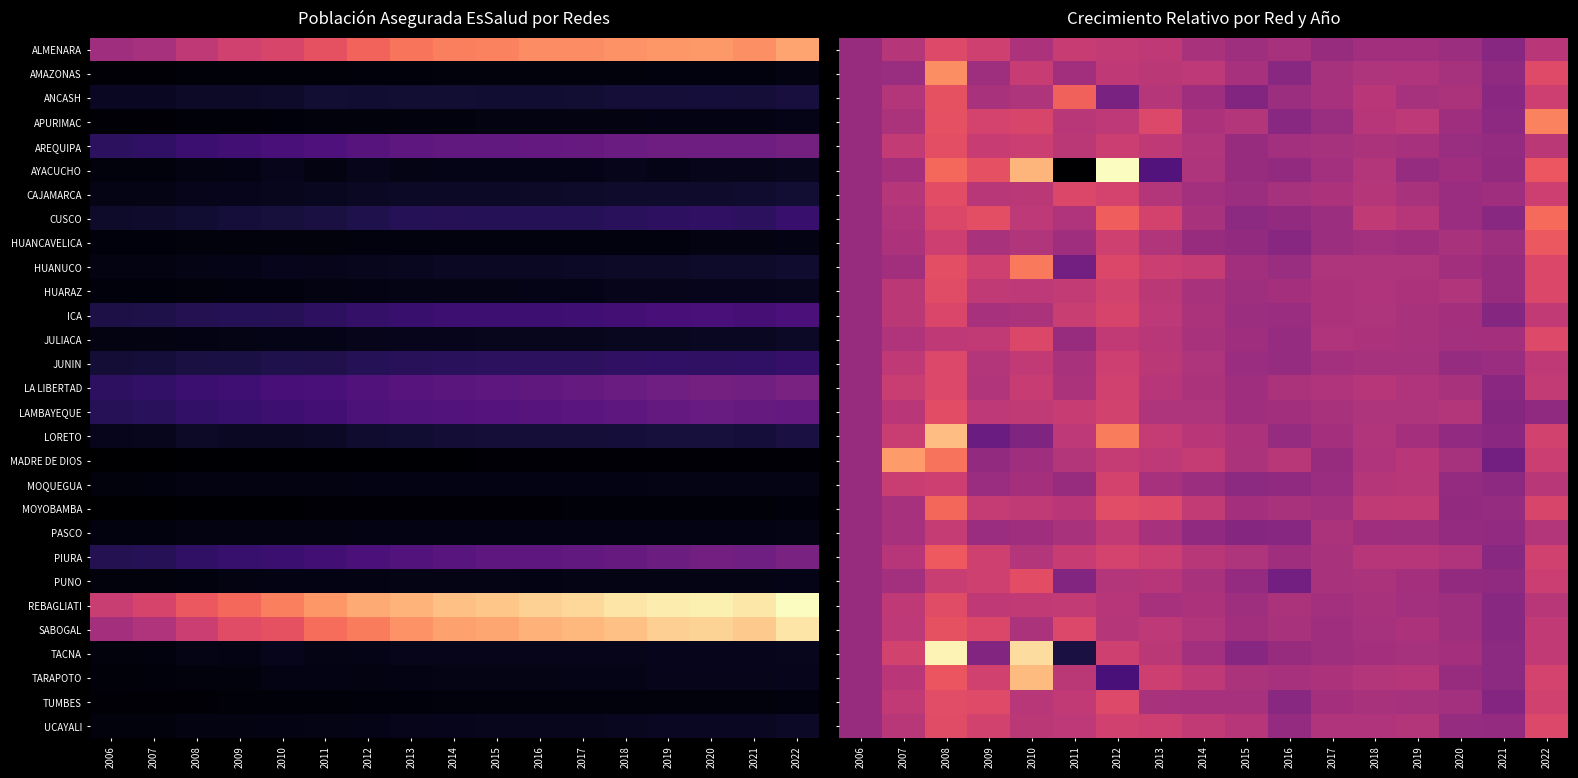

What is the total value across all series at 2010?

2.4